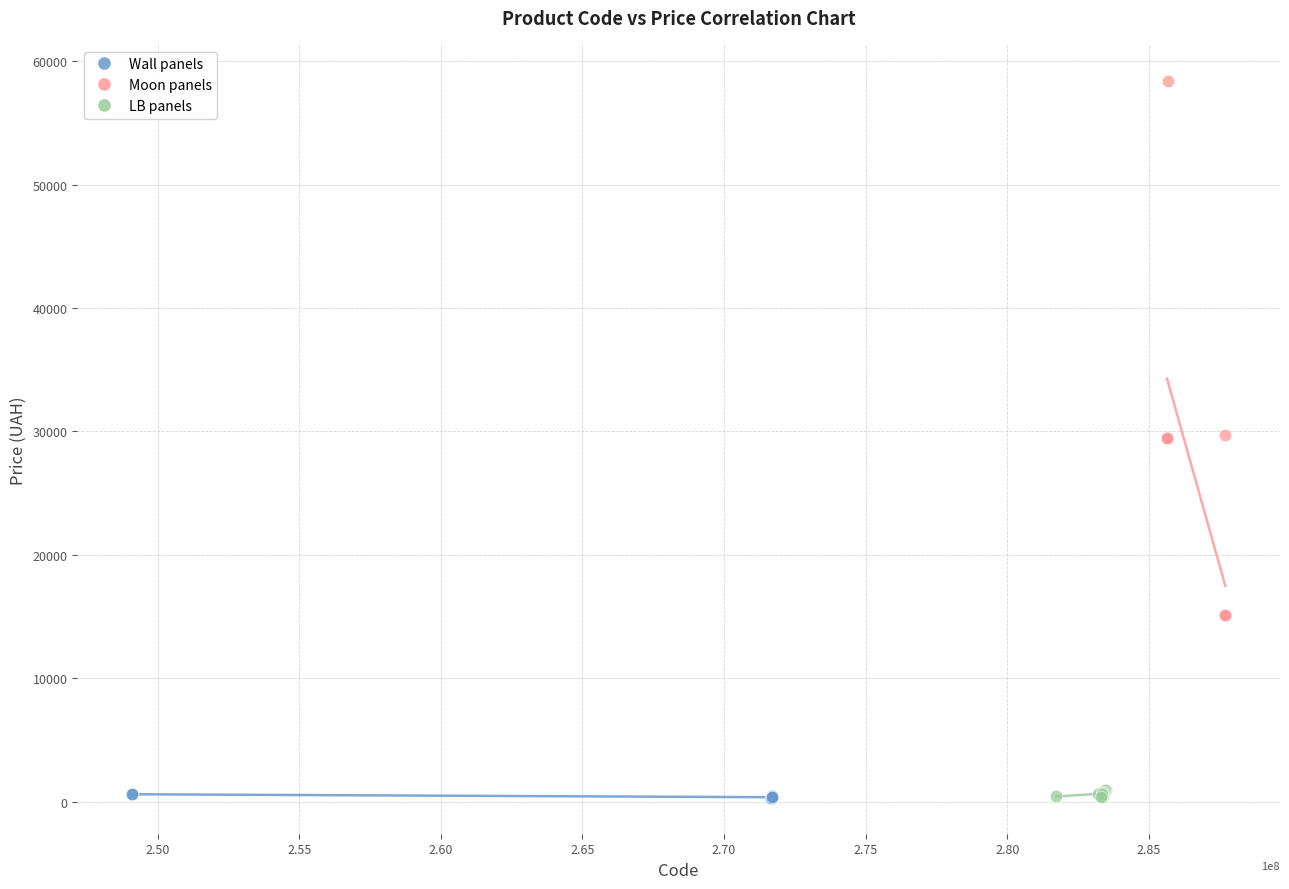

Which series contains the highest Y value?

Moon panels